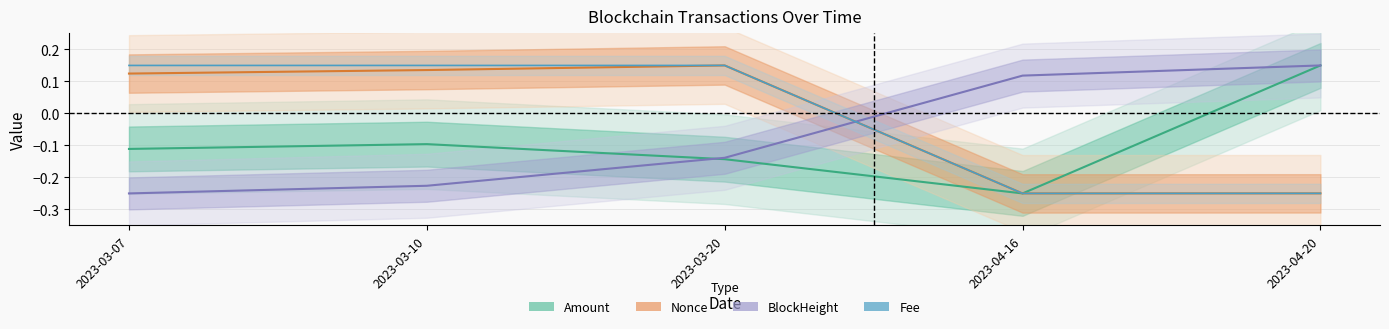

The value of Amount at 2023-03-10 is -0.1. True or false?

True